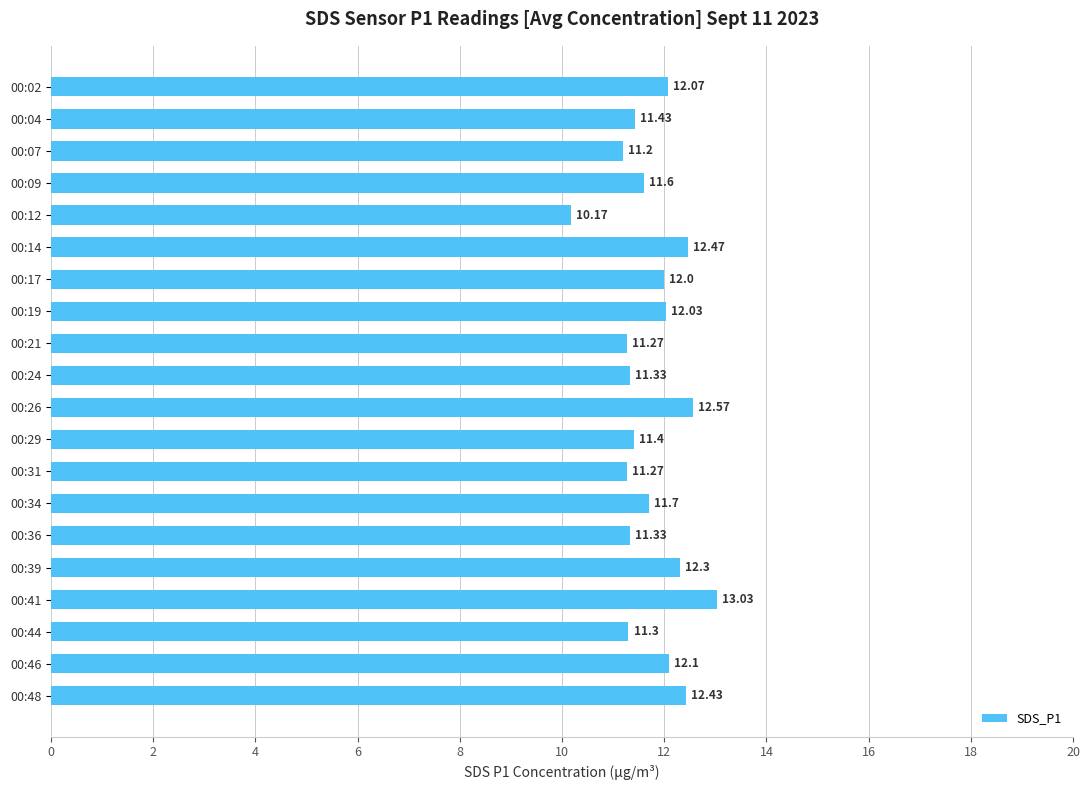

What is the difference between the maximum and minimum values?

2.9